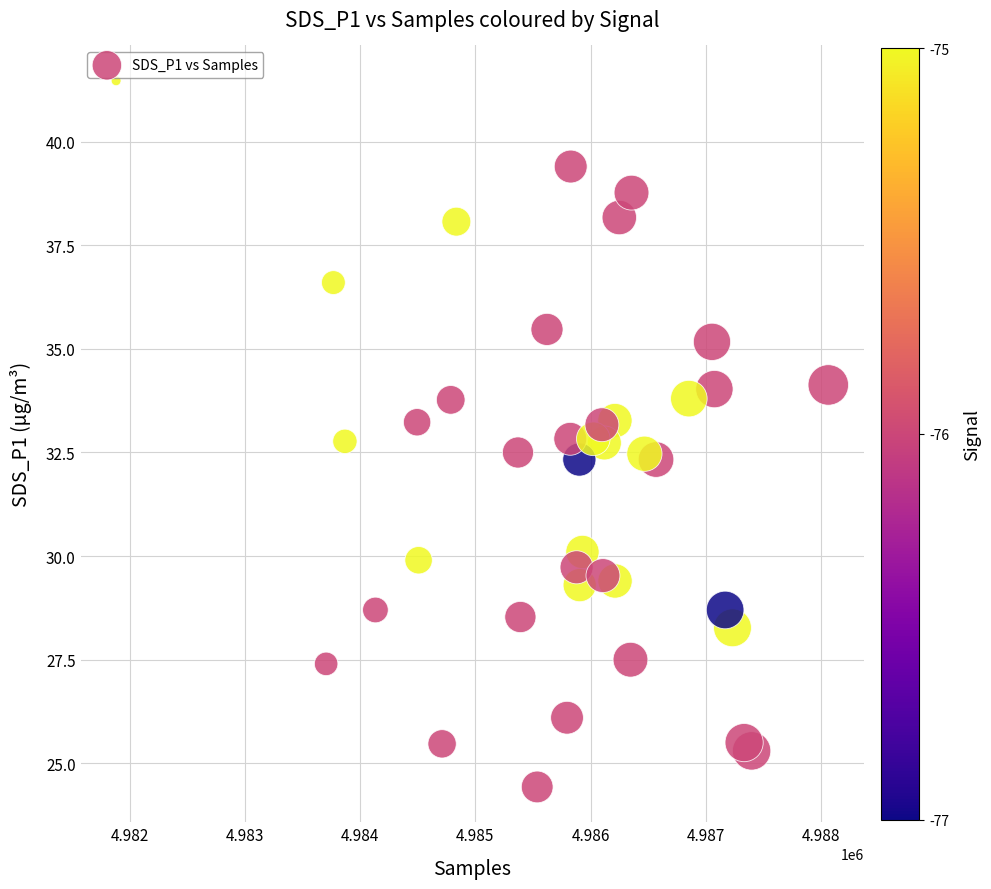

What is the range of X values (max minus min)?

6185.0